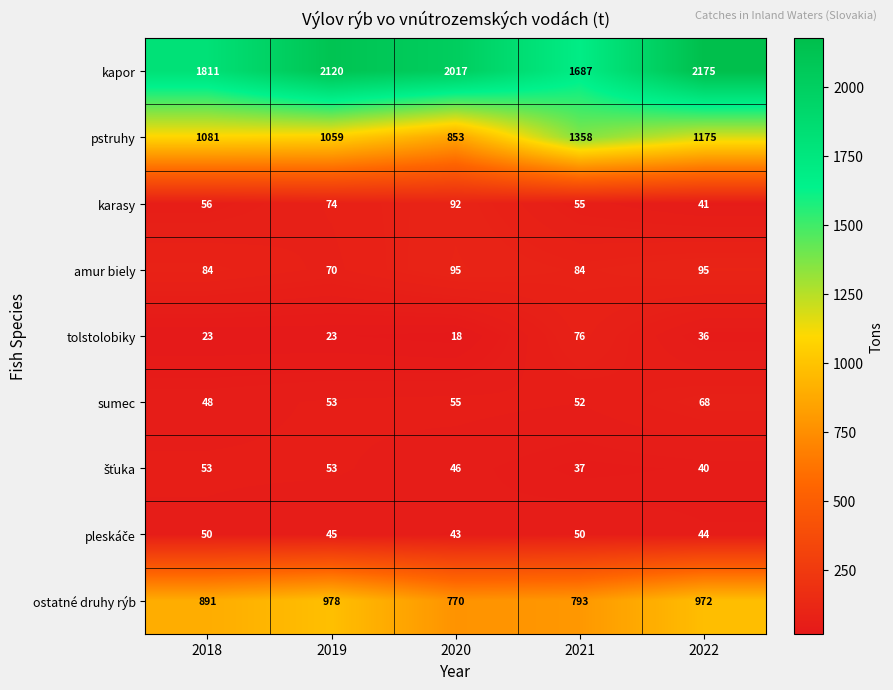

What is the difference between the second highest and second lowest values in the amur biely series?

11